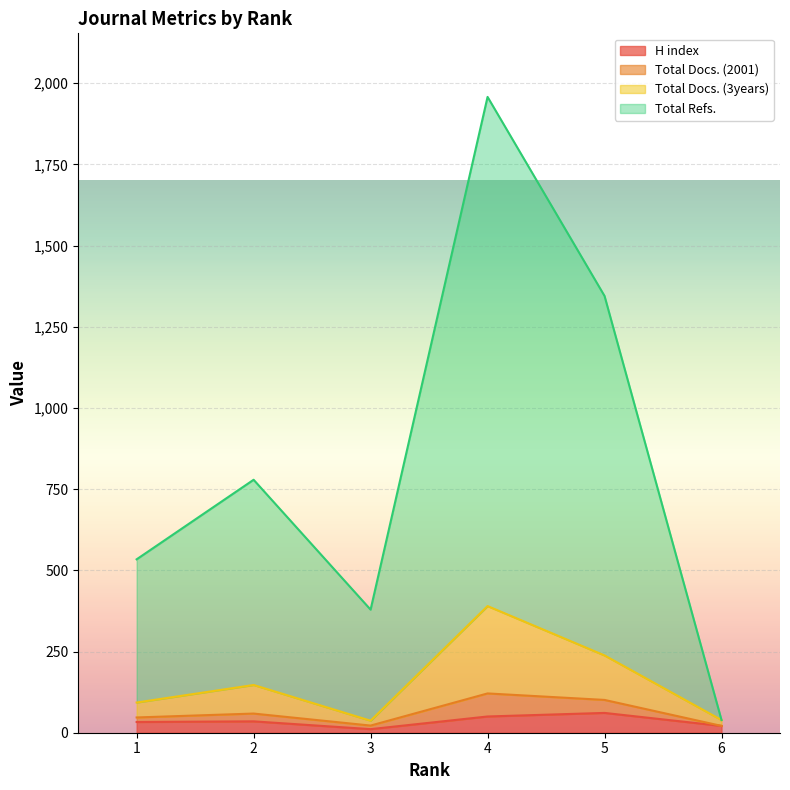

What is the highest value of the H index series?

61